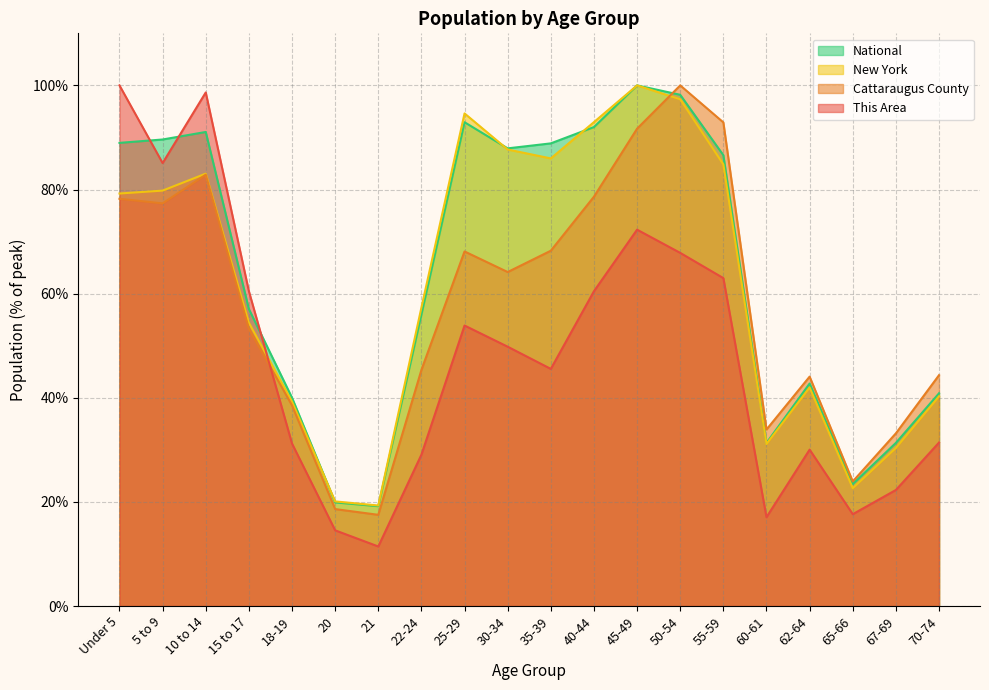

Where is the first local maximum for This Area?

10 to 14